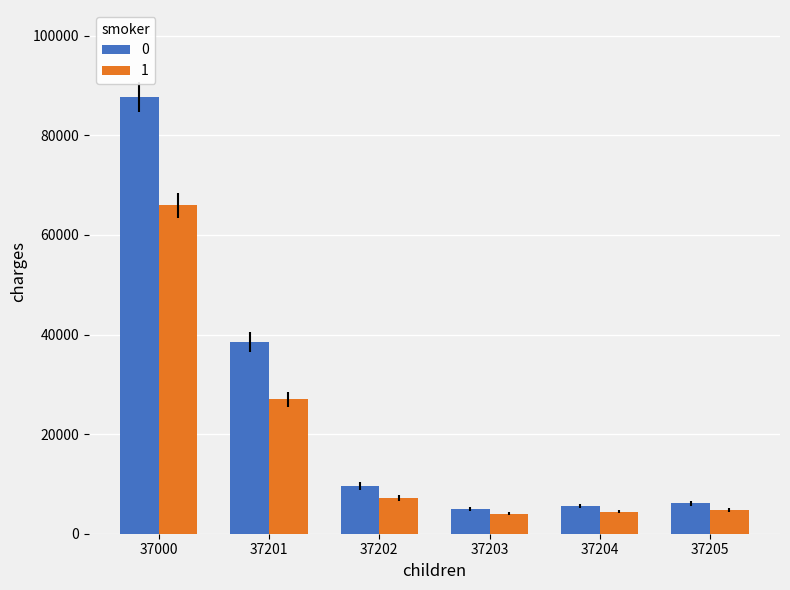

What is the spread (max minus min) of values at 37204?

1170